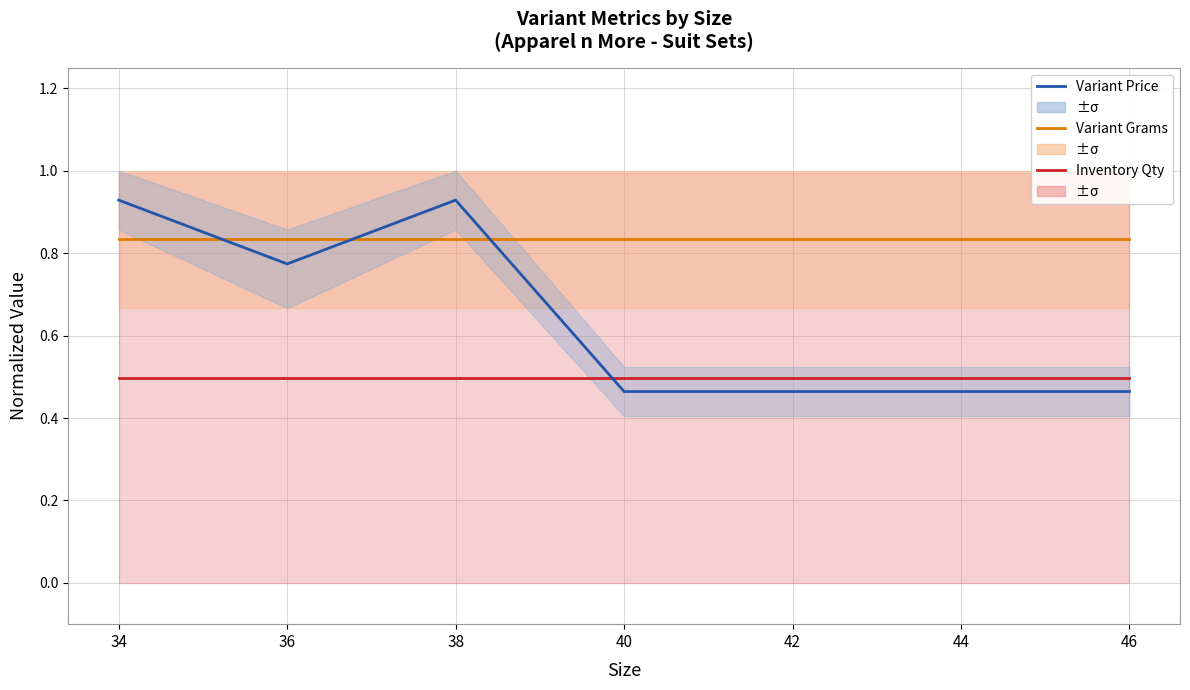

Reading right to left, list all the values displayed in this chart.

Inventory Qty: 46=0.5	44=0.5	42=0.5	40=0.5	38=0.5	36=0.5	34=0.5
Variant Grams: 46=0.8	44=0.8	42=0.8	40=0.8	38=0.8	36=0.8	34=0.8
Variant Price: 46=0.5	44=0.5	42=0.5	40=0.5	38=0.9	36=0.8	34=0.9